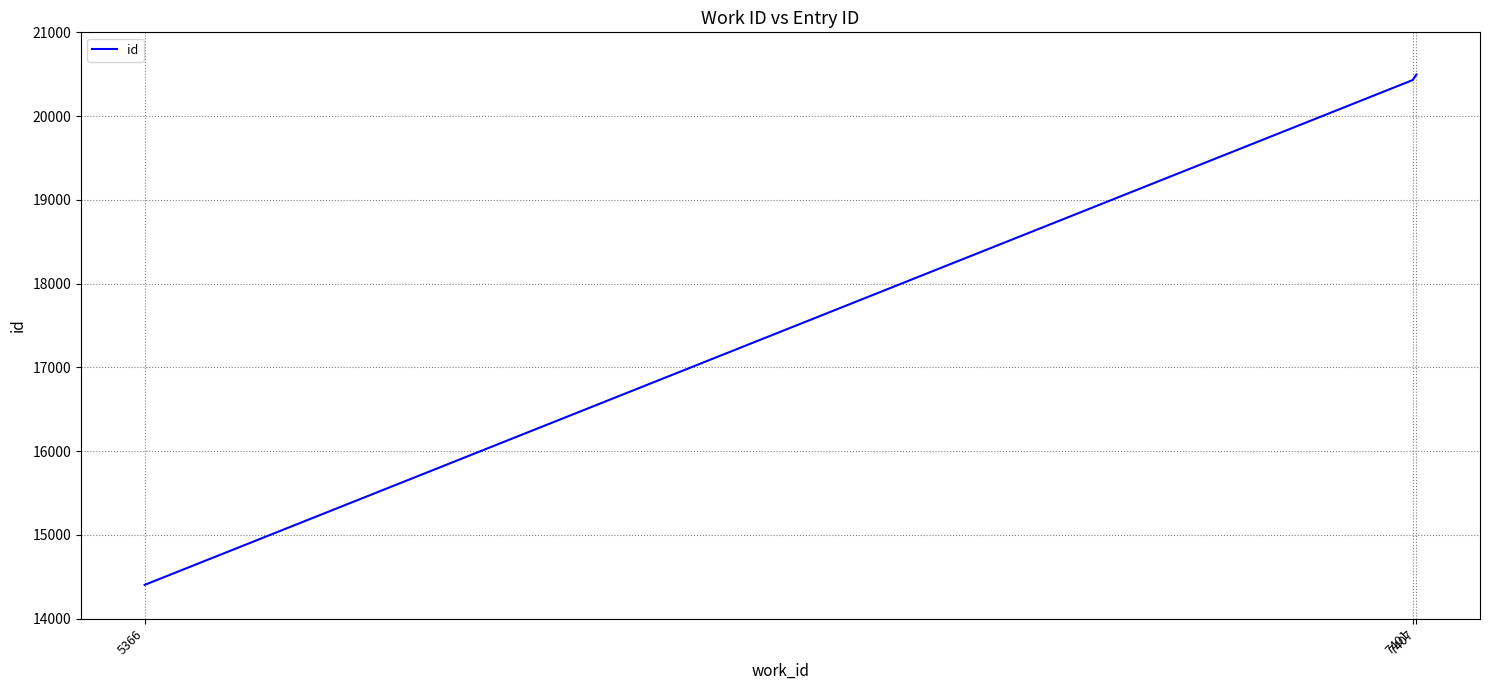

What is the change in value from 7401 to 7407?

+66